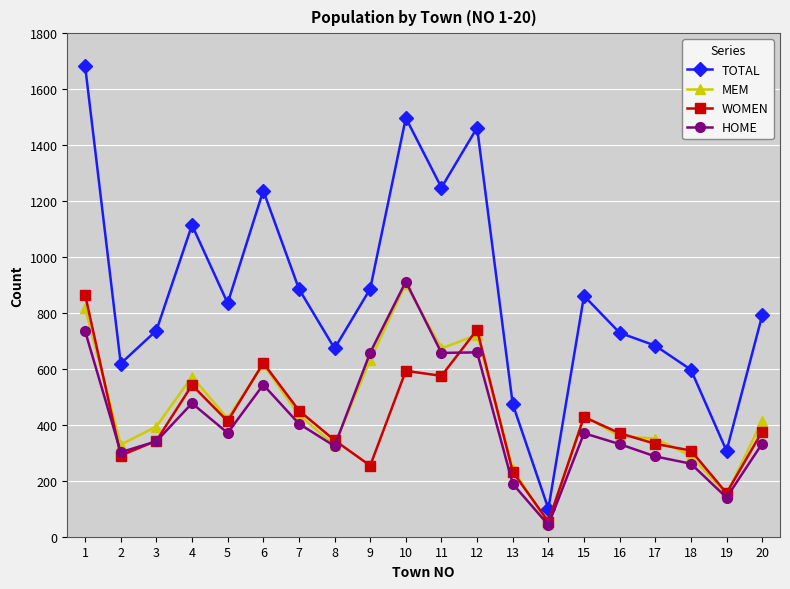

What is the value of the TOTAL point at the 19th from the left?

307